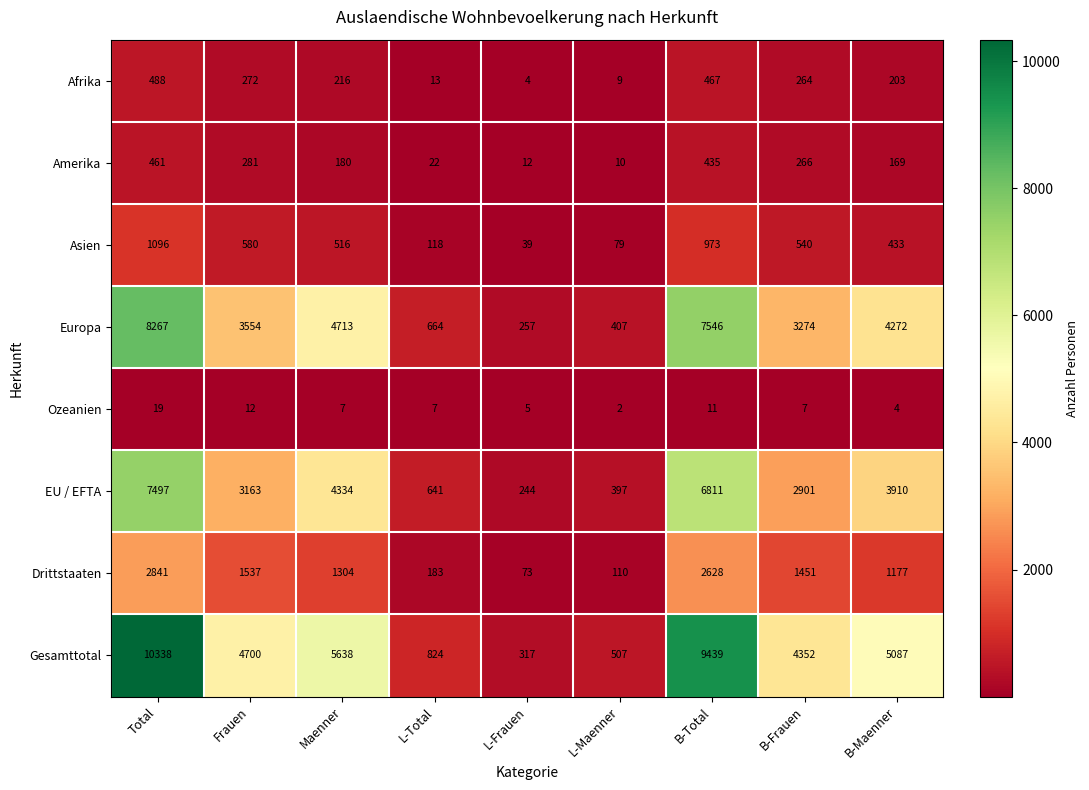

Which series has the widest spread of values?

Gesamttotal